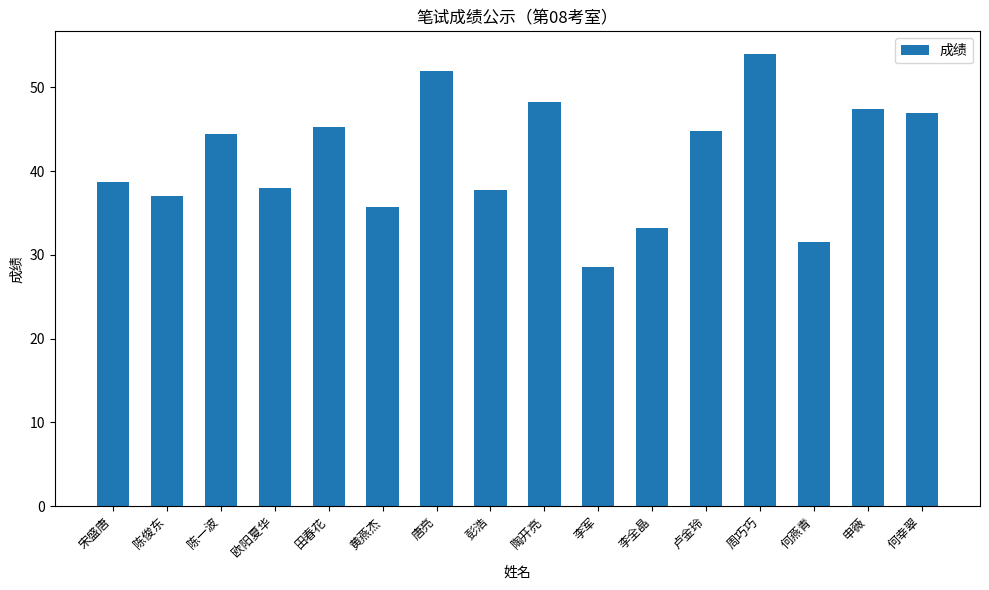

The chart shows a value of 19.3 at 申薇. True or false?

False